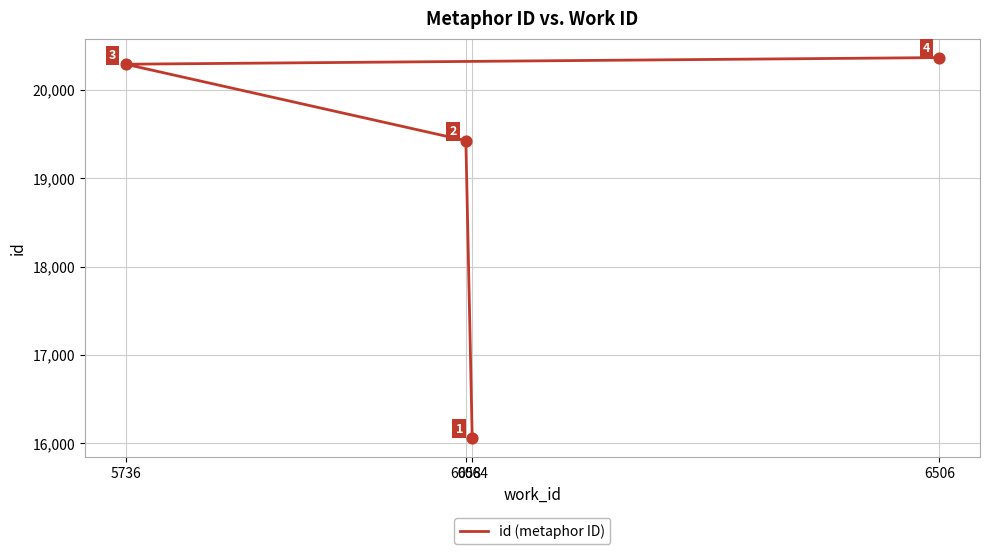

What is the change in value from 6058 to 5736?

+865